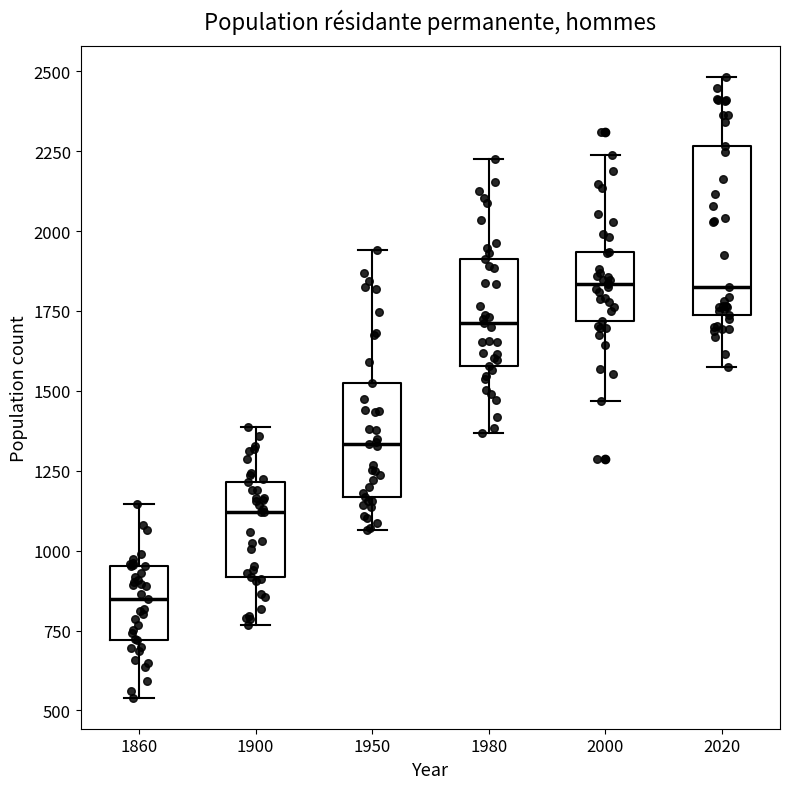

Where is the lower edge of the box at x = 2000 on the y-axis? The values are not printed on the chart, so give them approximately, as read against the axis.

1700